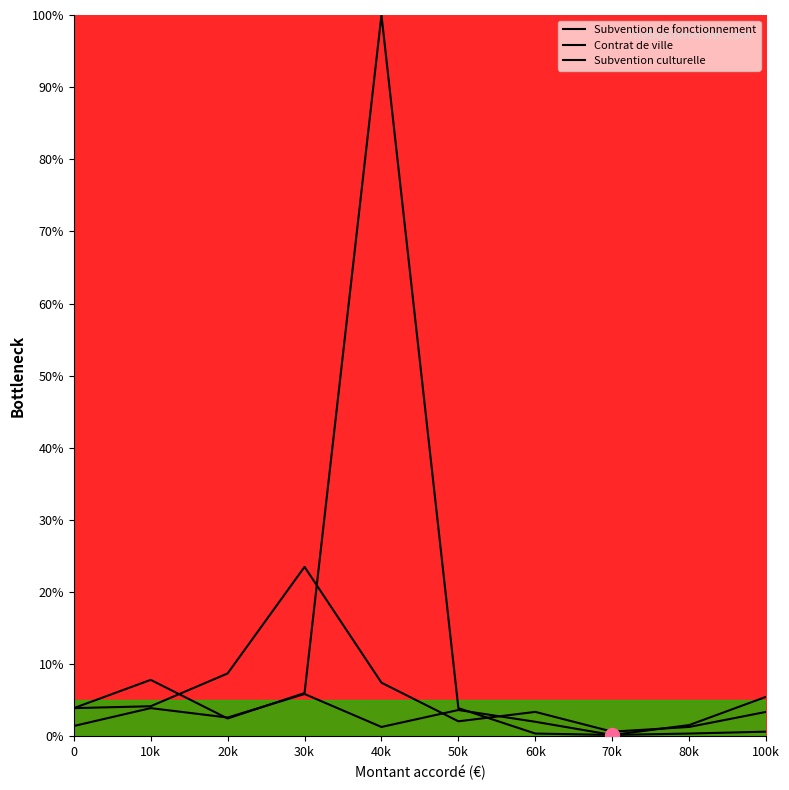

At 20k, list the series in order from largest to smallest.

Contrat de ville, Subvention de fonctionnement, Subvention culturelle